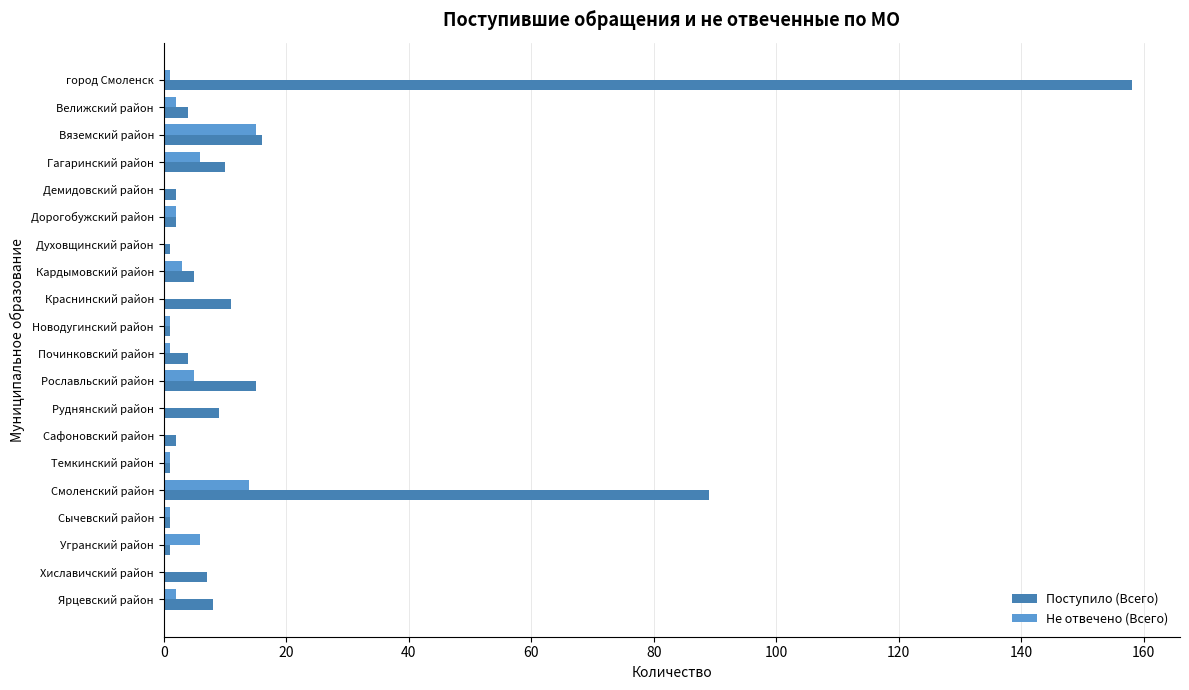

Is it true that Не отвечено (Всего) equals 0 at Руднянский район?

True